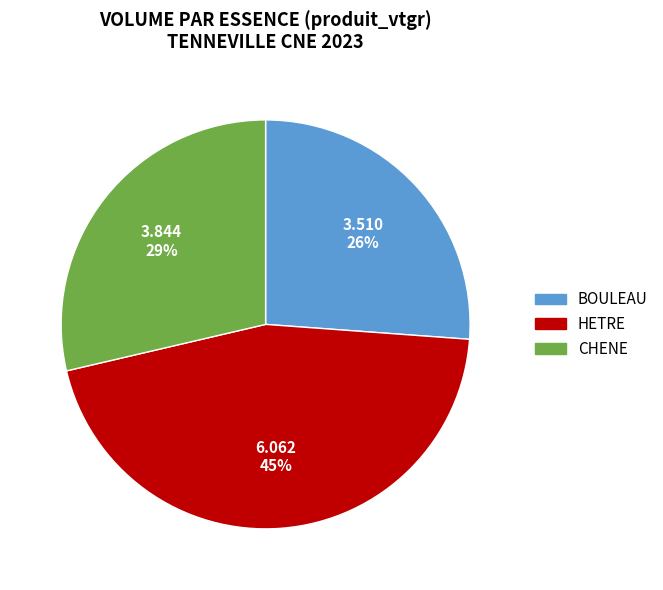

Is CHENE the majority of the pie?

No